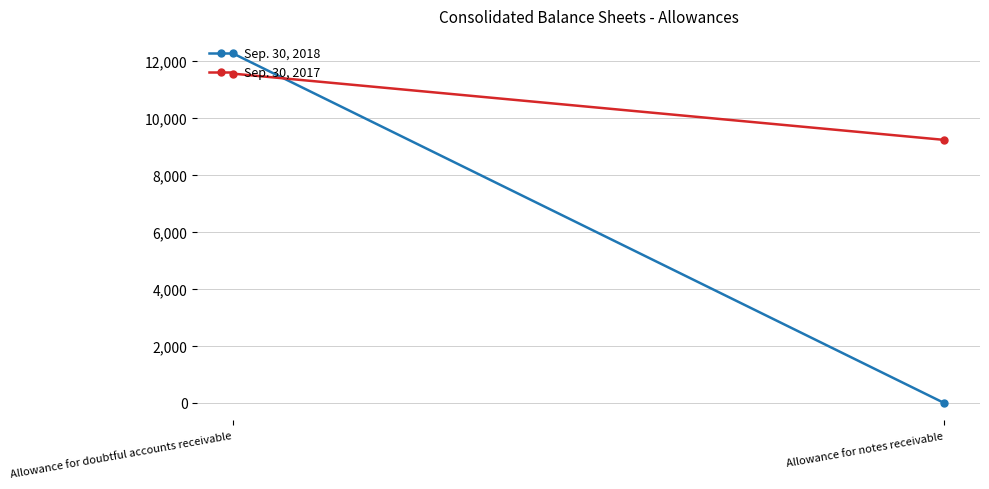

List the series in order of their peak value, highest first.

Sep. 30, 2018, Sep. 30, 2017